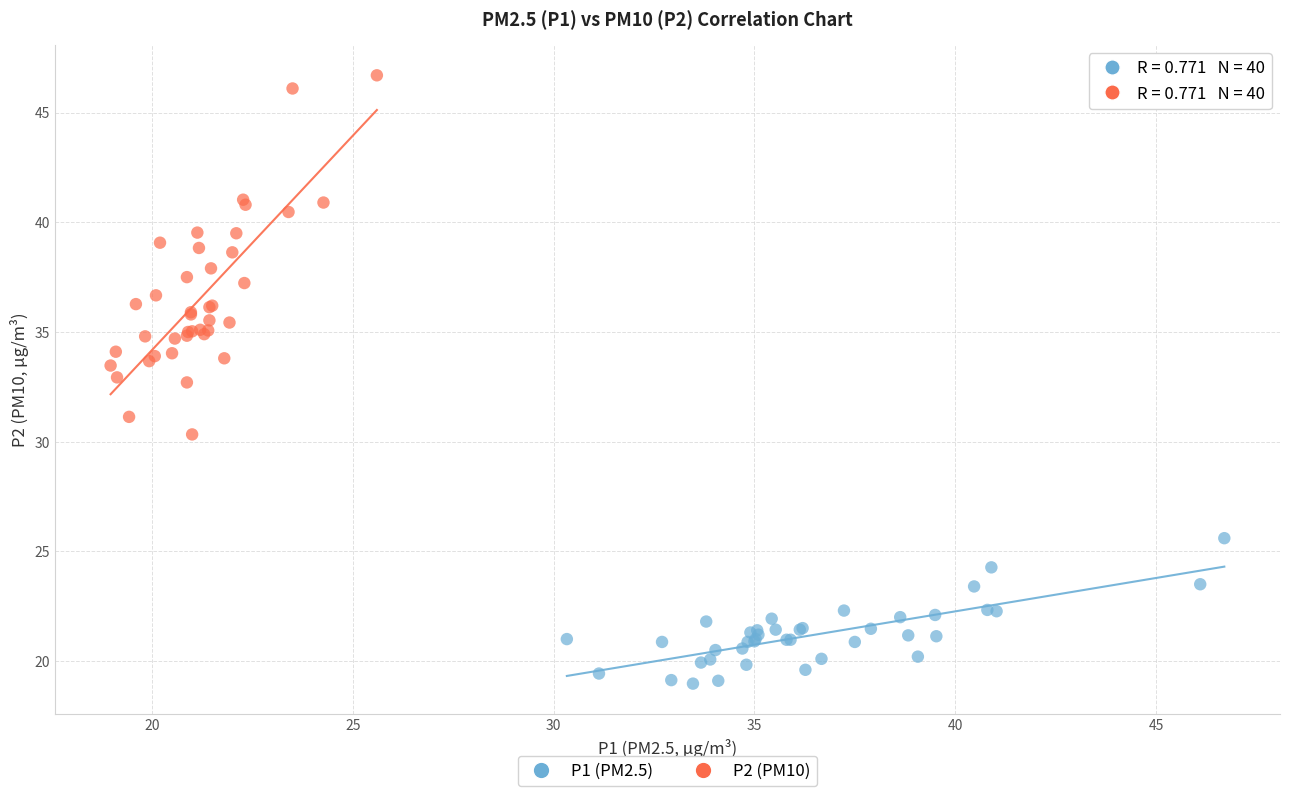

What are all the series names shown in the legend?

P1 (PM2.5), P2 (PM10)